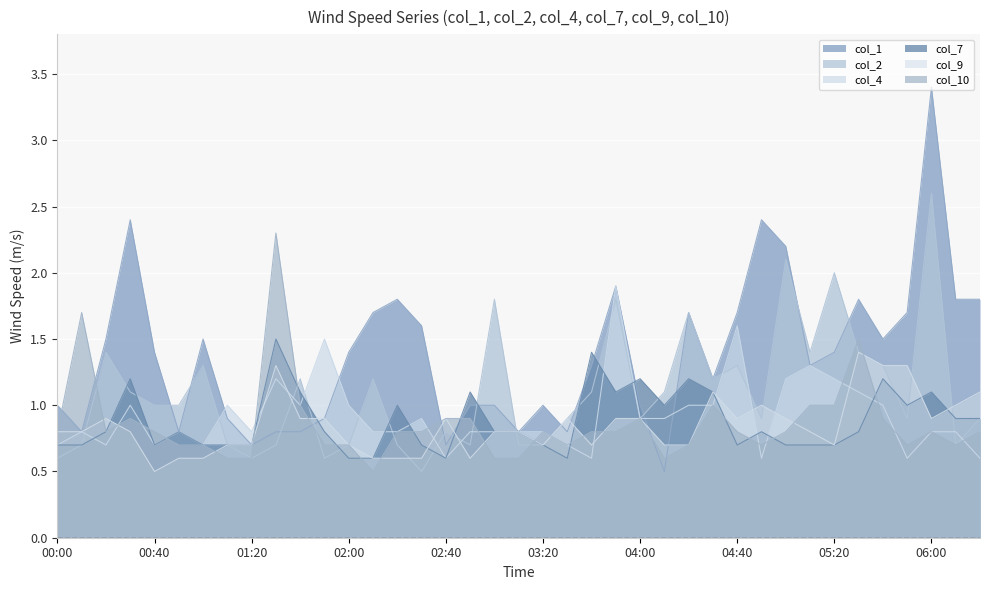

What position from the left is 04:10?

26